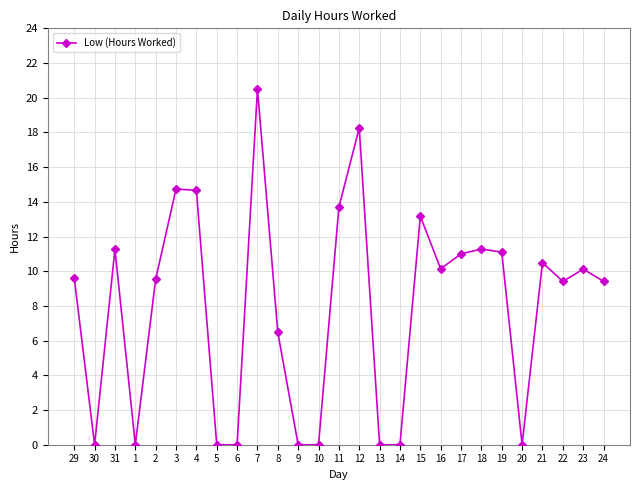

Between 9 and 4, which is larger?

4